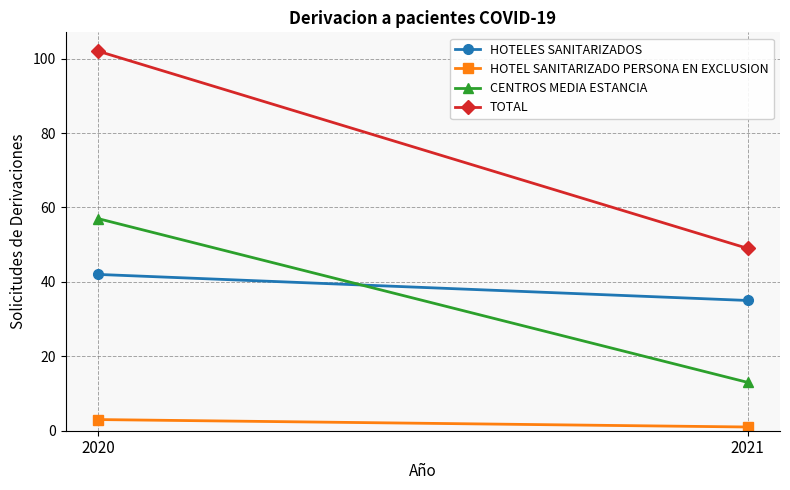

Reading left to right, list all the values displayed in this chart.

HOTELES SANITARIZADOS: 42	35
HOTEL SANITARIZADO PERSONA EN EXCLUSION: 3	1
CENTROS MEDIA ESTANCIA: 57	13
TOTAL: 102	49